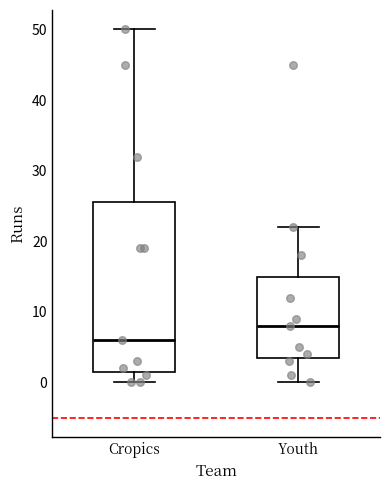

Reading left to right, transcribe this box plot: for each box, give where its median line is, the range the box spans, and where its two whiskers end, as read against the y-axis. The values are not printed on the chart, so give them approximately, as read against the axis.

Cropics: median 6, box 2 to 26, whiskers 0 to 50
Youth: median 8, box 4 to 15, whiskers 0 to 22